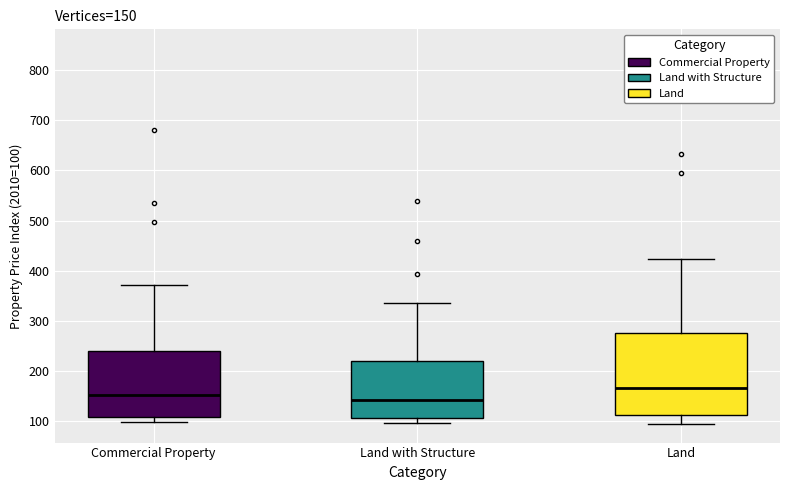

Comparing the boxes themselves (not the whiskers), which one is the tallest?

Land